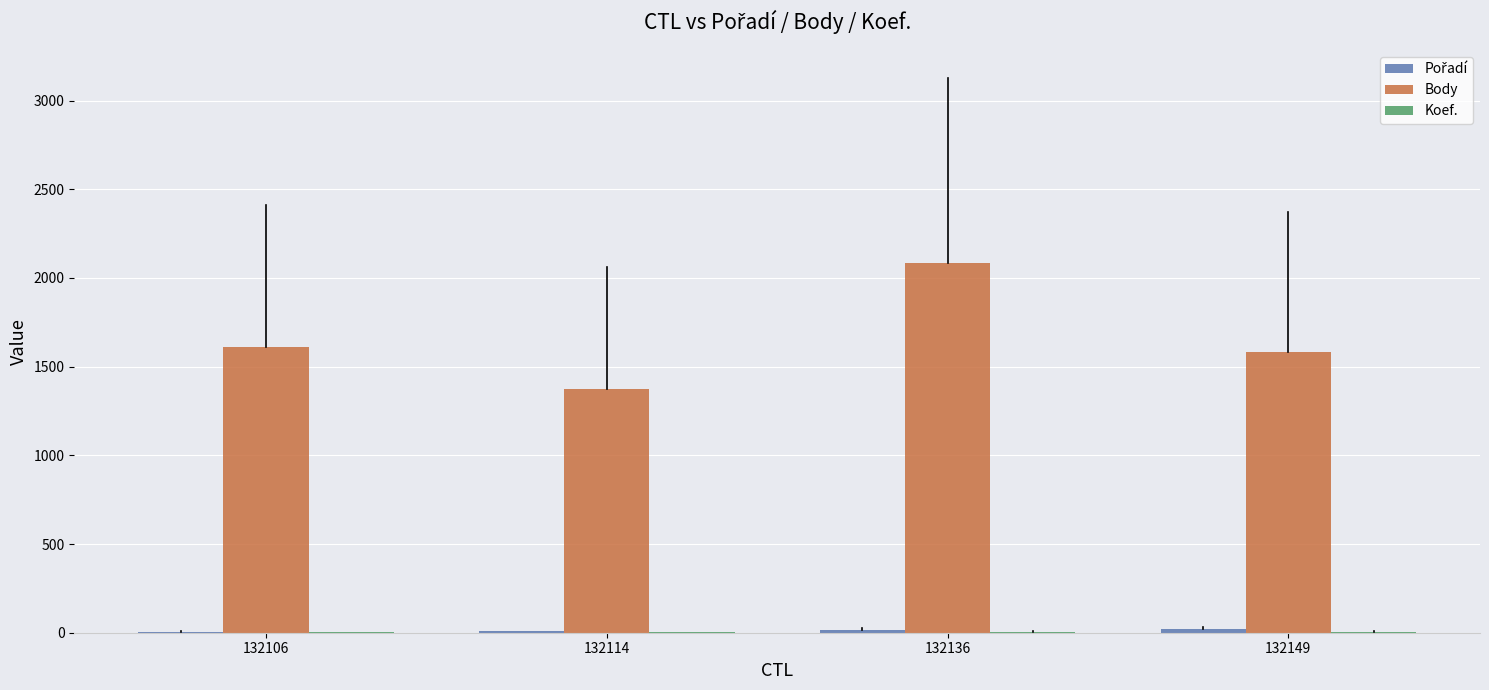

What is the highest value of the Body series?

2086